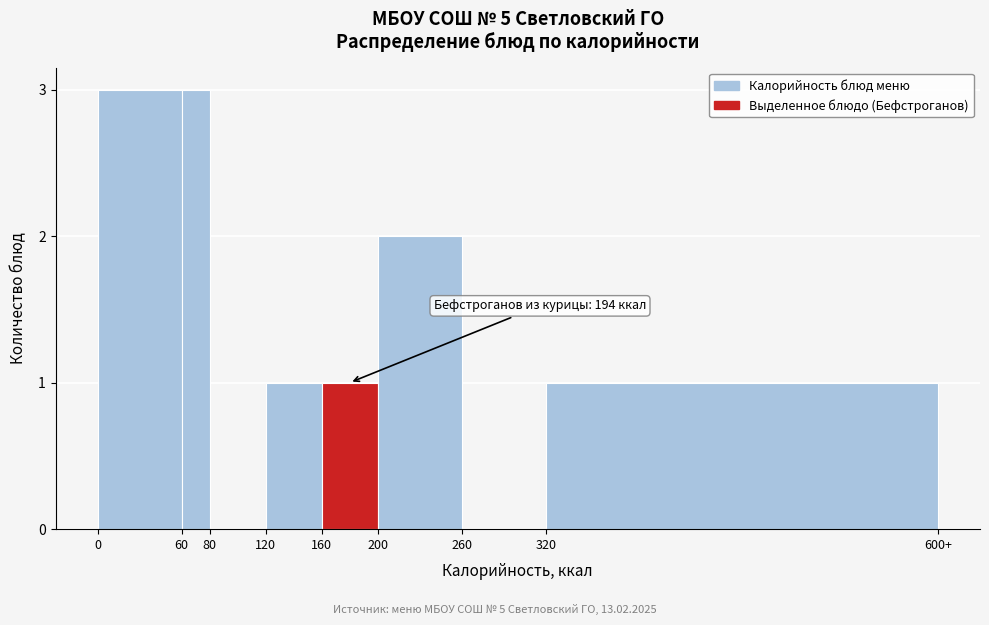

Reading left to right, list all the values displayed in this chart.

0=3	60=3	80=0	120=1	160=1	200=2	260=0	320=1